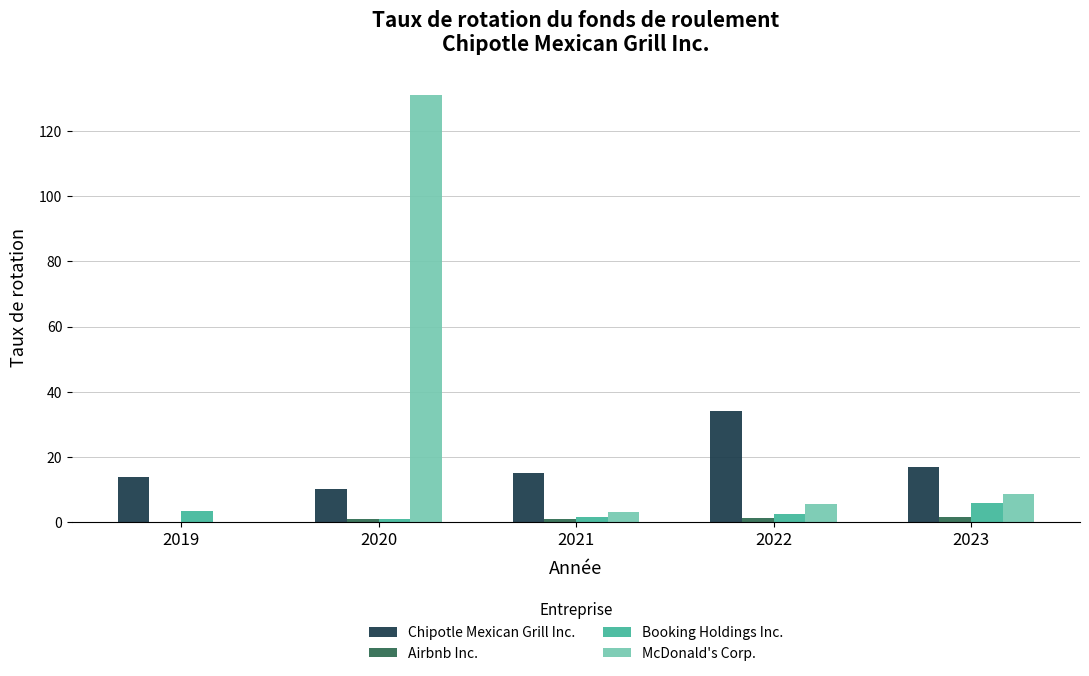

Where does the McDonald's Corp. series first go above 5?

2020